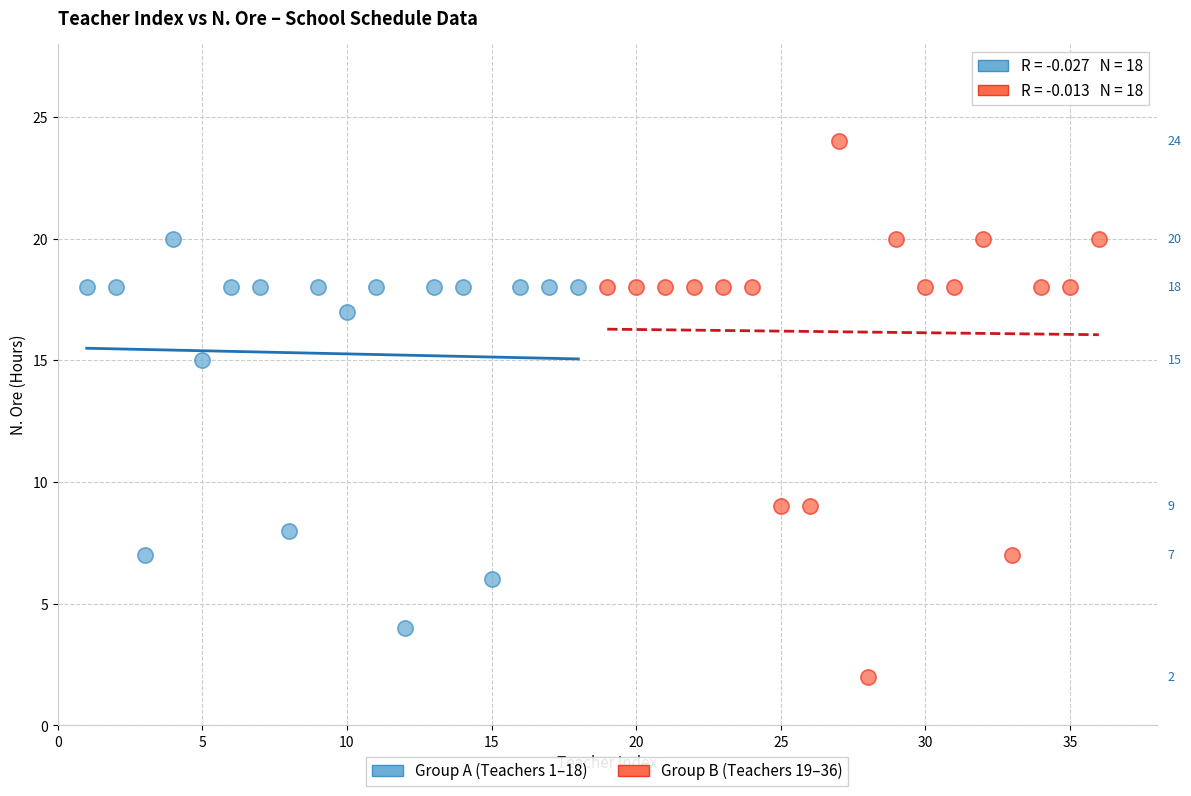

Which series reaches the minimum Y coordinate?

Group B (Teachers 19–36)